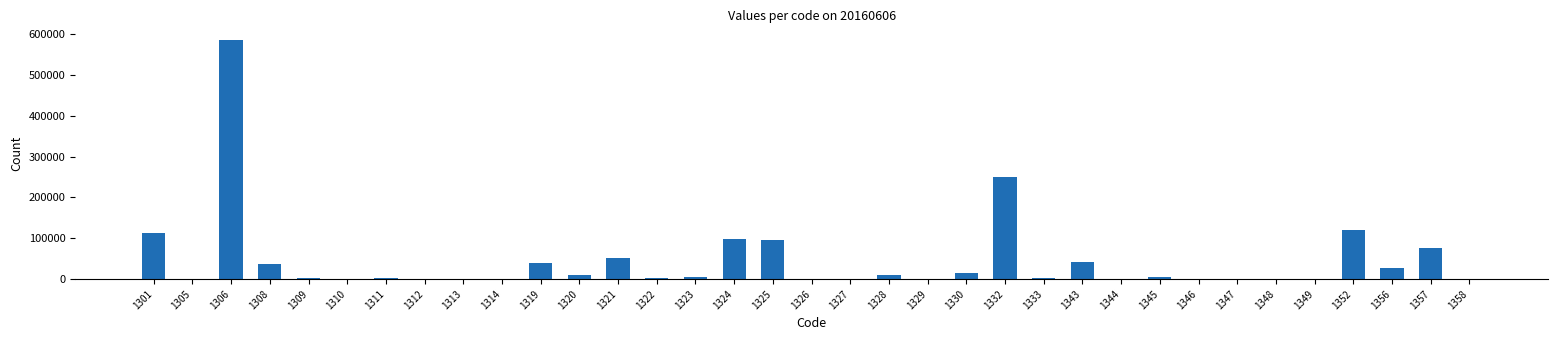

What is the greatest value displayed?

584460